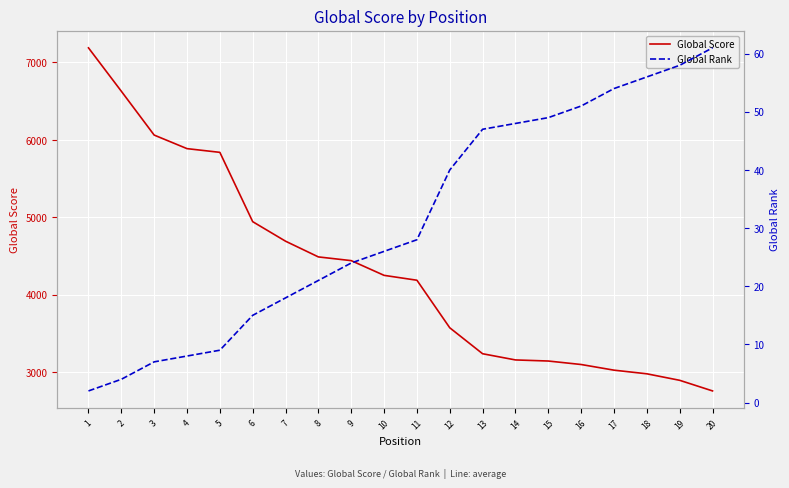

True or false: Global Rank and Global Score cross at least once.

False